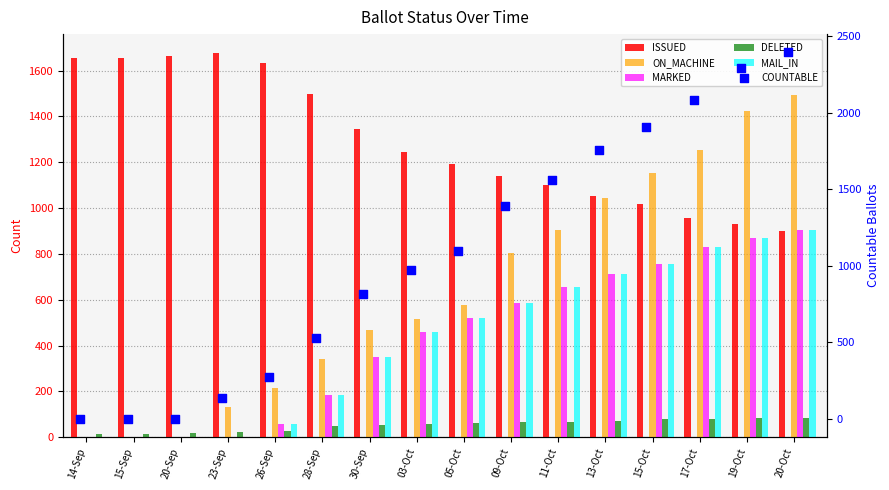

Is the value of ISSUED at 15-Oct greater than the value of MAIL_IN at 20-Sep?

Yes